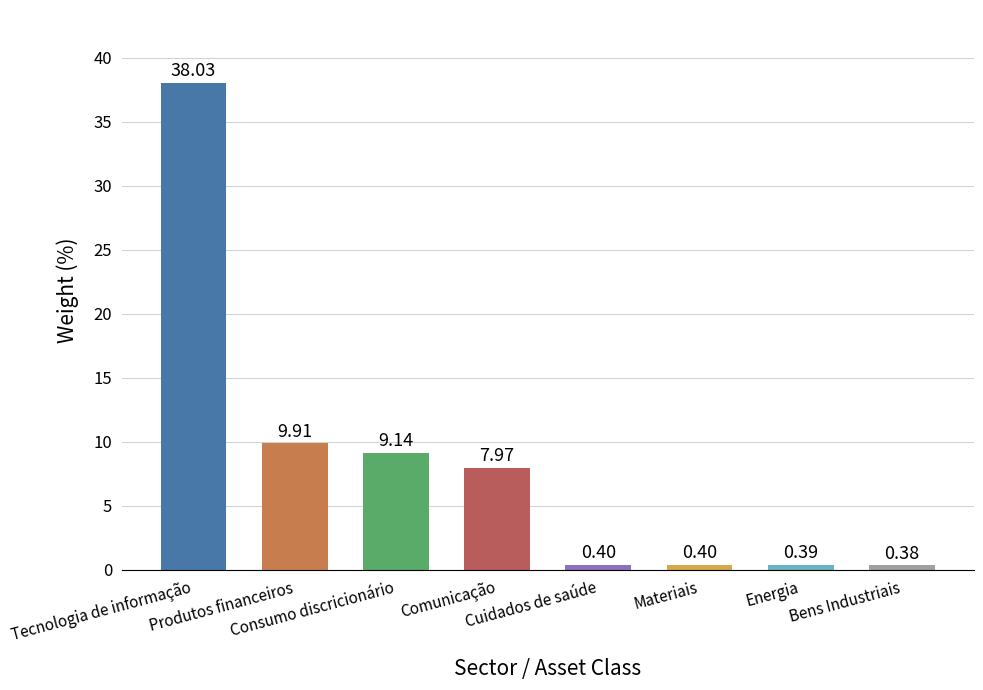

Reading left to right, list all the values displayed in this chart.

Tecnologia de informação=38.0	Produtos financeiros=9.9	Consumo discricionário=9.1	Comunicação=8.0	Cuidados de saúde=0.4	Materiais=0.4	Energia=0.4	Bens Industriais=0.4